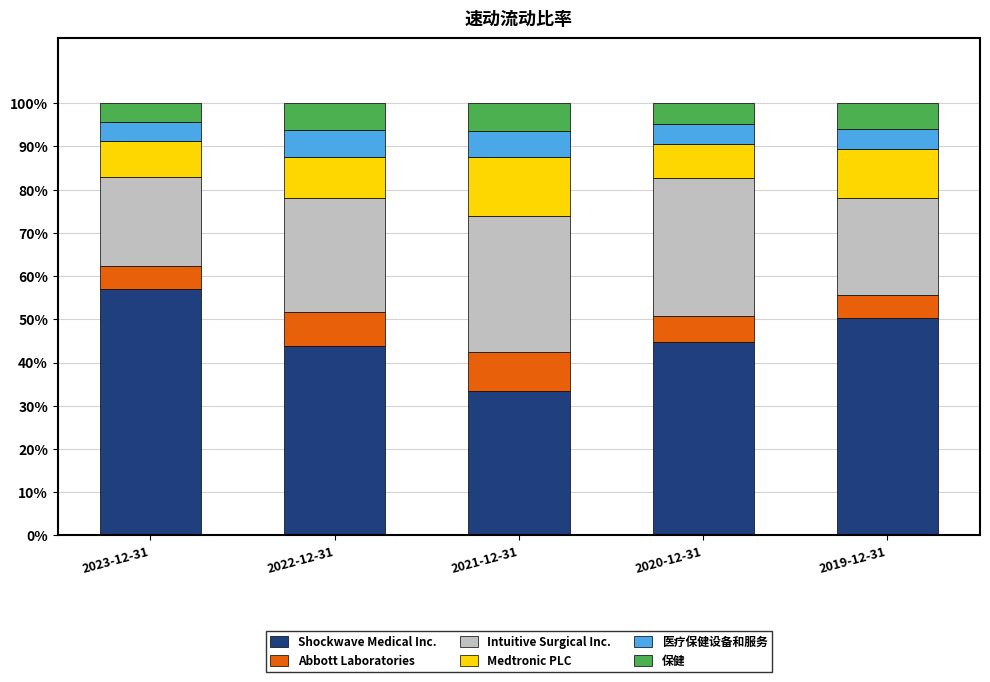

What is the maximum value for Shockwave Medical Inc.?

57.0